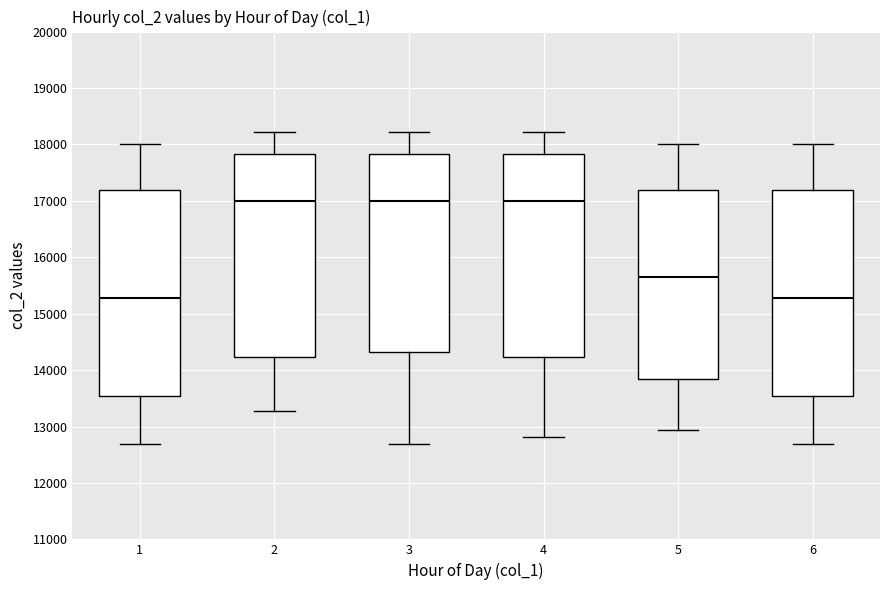

Reading left to right, read every box against the y-axis: the position of its median line, the range the box covers, and the ends of its whiskers. The values are not printed on the chart, so give them approximately, as read against the axis.

1: median 15300, box 13500 to 17200, whiskers 12700 to 18000
2: median 17000, box 14200 to 17800, whiskers 13300 to 18200
3: median 17000, box 14300 to 17800, whiskers 12700 to 18200
4: median 17000, box 14200 to 17800, whiskers 12800 to 18200
5: median 15600, box 13800 to 17200, whiskers 12900 to 18000
6: median 15300, box 13500 to 17200, whiskers 12700 to 18000